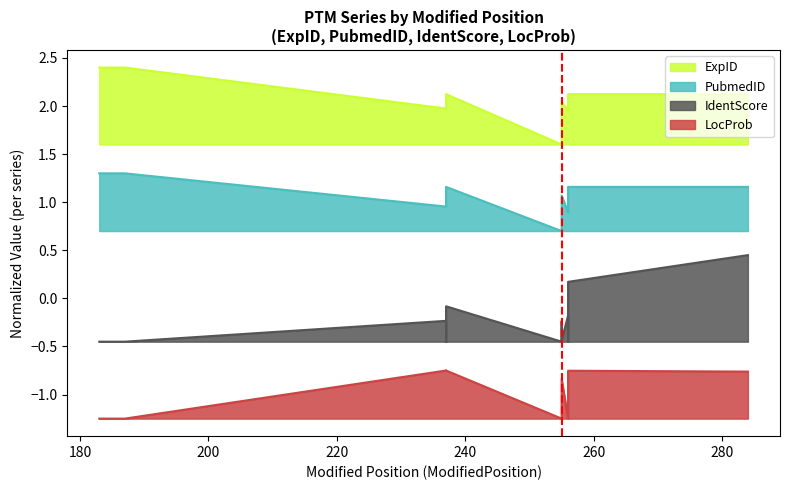

What is the difference between the maximum and minimum values in the ExpID series?

0.8